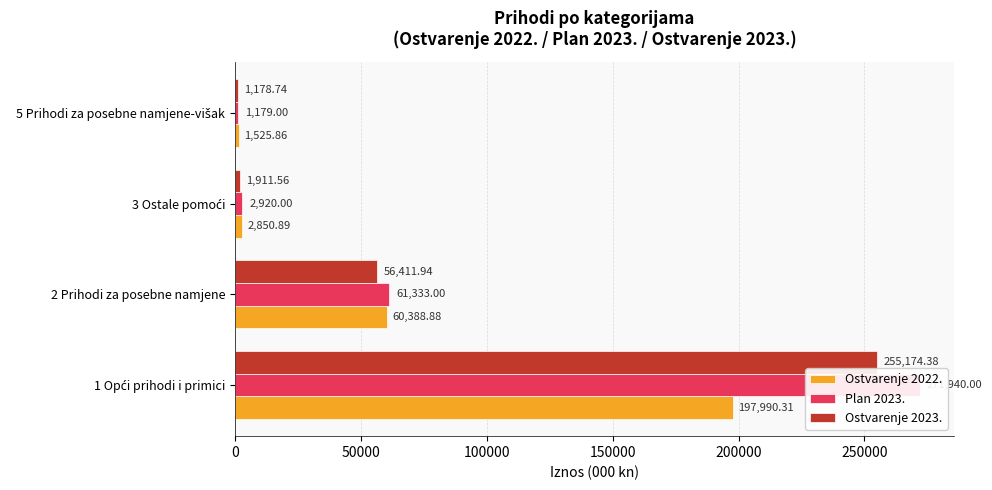

What is the difference between the maximum and second lowest values in the Ostvarenje 2022. series?

195139.4